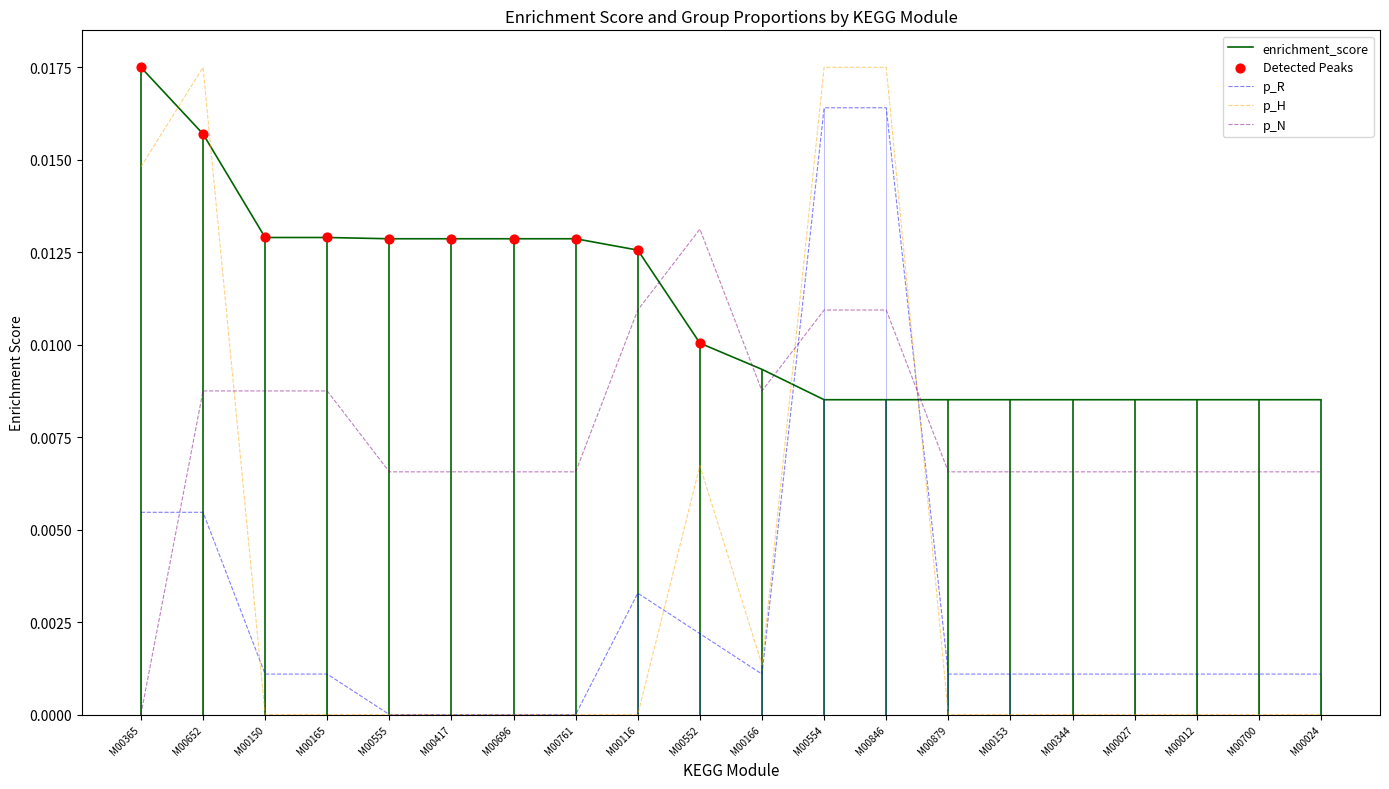

What are all the series names shown in the legend?

enrichment_score, p_R, p_H, p_N